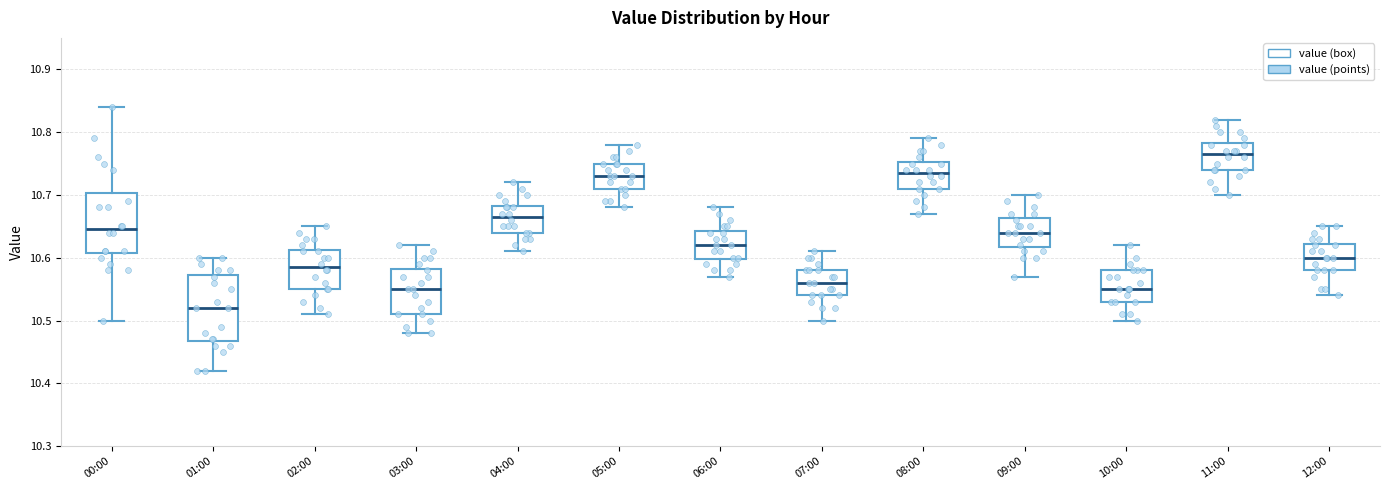

Reading left to right, transcribe this box plot: for each box, give where its median line is, the range the box spans, and where its two whiskers end, as read against the y-axis. The values are not printed on the chart, so give them approximately, as read against the axis.

00:00: median 10.65, box 10.61 to 10.70, whiskers 10.50 to 10.84
01:00: median 10.52, box 10.47 to 10.57, whiskers 10.42 to 10.60
02:00: median 10.59, box 10.55 to 10.61, whiskers 10.51 to 10.65
03:00: median 10.55, box 10.51 to 10.58, whiskers 10.48 to 10.62
04:00: median 10.67, box 10.64 to 10.68, whiskers 10.61 to 10.72
05:00: median 10.73, box 10.71 to 10.75, whiskers 10.68 to 10.78
06:00: median 10.62, box 10.60 to 10.64, whiskers 10.57 to 10.68
07:00: median 10.56, box 10.54 to 10.58, whiskers 10.50 to 10.61
08:00: median 10.74, box 10.71 to 10.75, whiskers 10.67 to 10.79
09:00: median 10.64, box 10.62 to 10.66, whiskers 10.57 to 10.70
10:00: median 10.55, box 10.53 to 10.58, whiskers 10.50 to 10.62
11:00: median 10.77, box 10.74 to 10.78, whiskers 10.70 to 10.82
12:00: median 10.60, box 10.58 to 10.62, whiskers 10.54 to 10.65